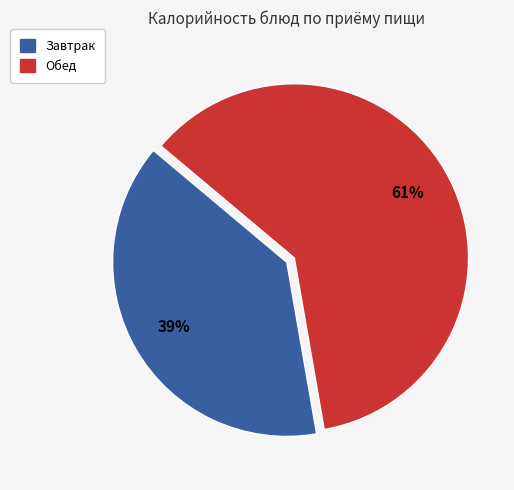

Does any single category account for the majority?

Yes